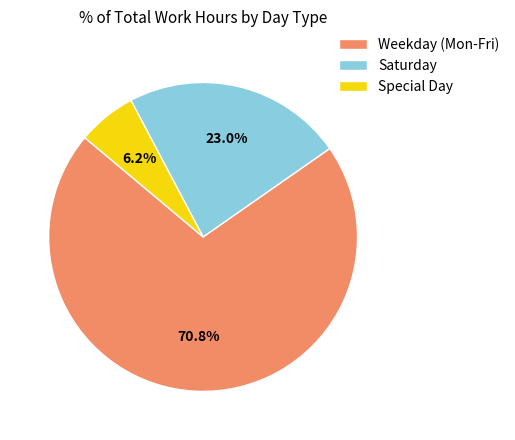

Count the number of slices in the pie.

3